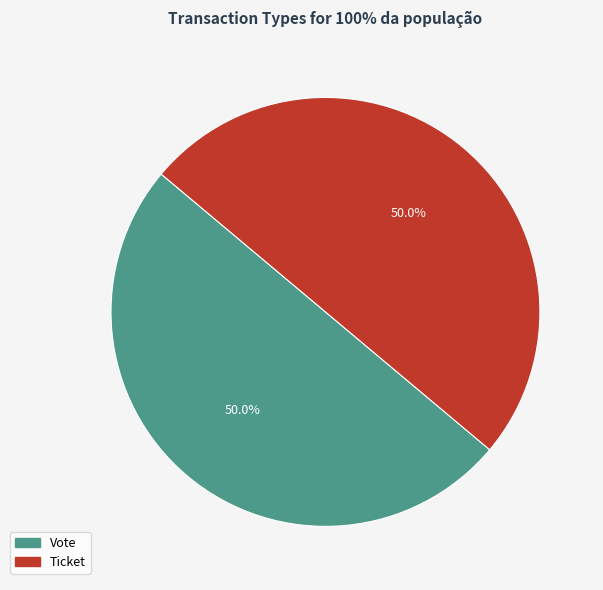

To the nearest percent, what is the difference between the Vote and Ticket slice percentages?

0%